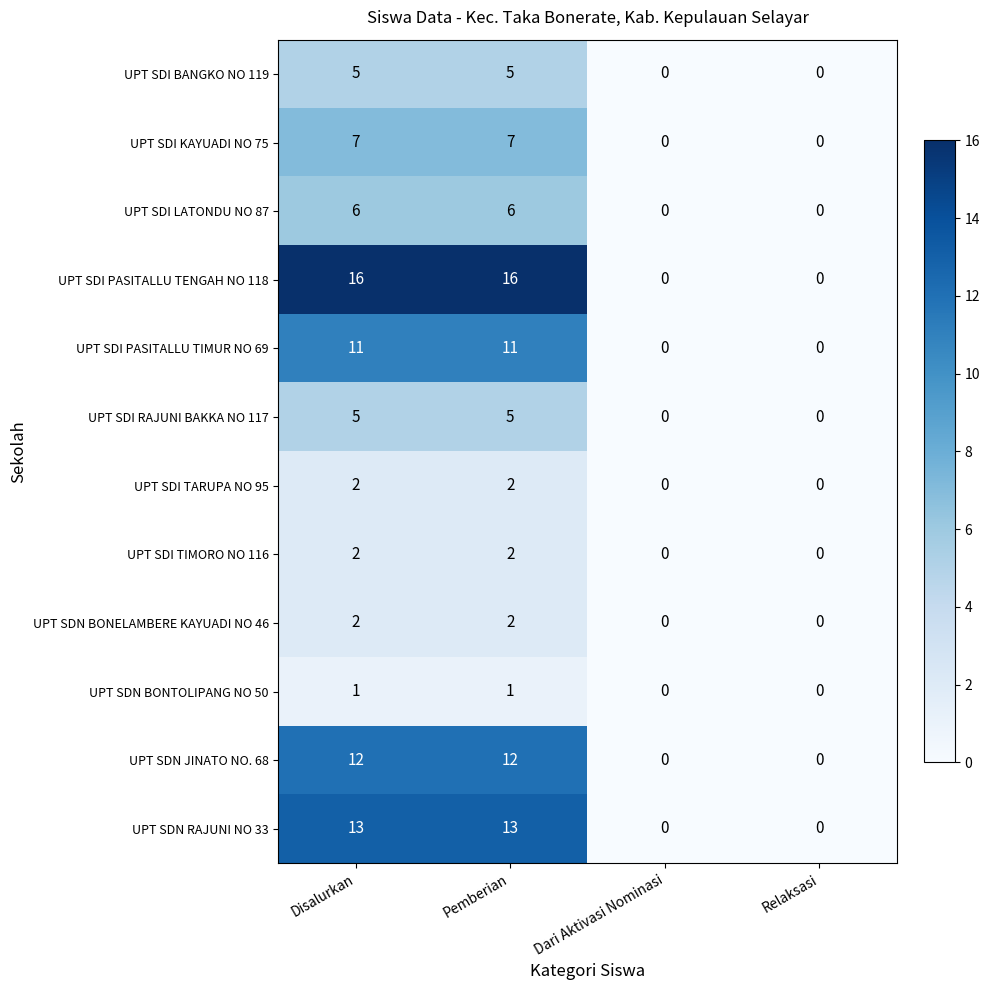

Which series has the widest spread of values?

UPT SDI PASITALLU TENGAH NO 118